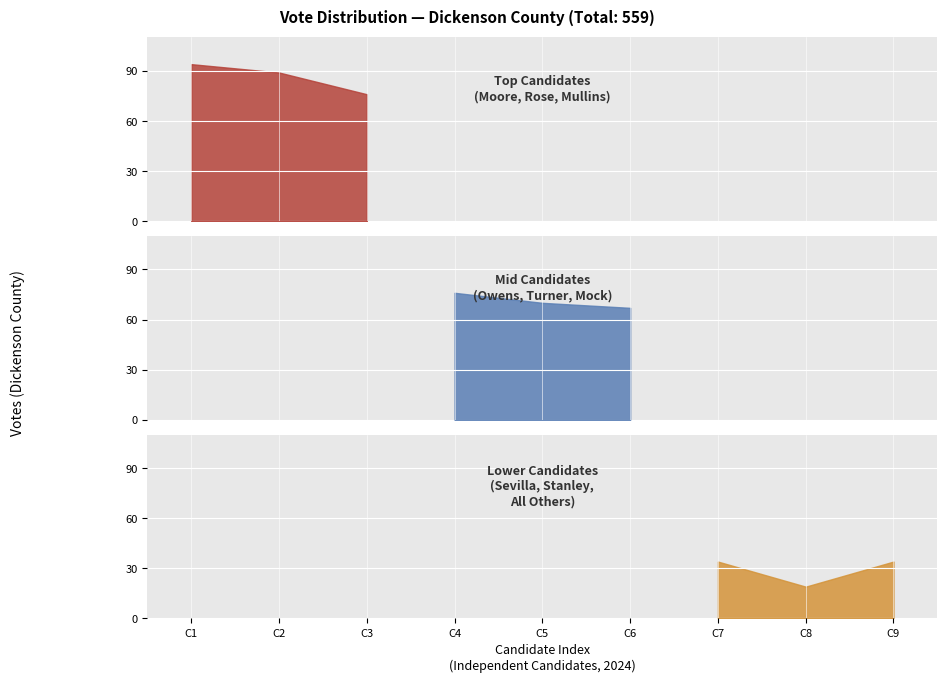

What is the sum of the values at 6 and 8?

68